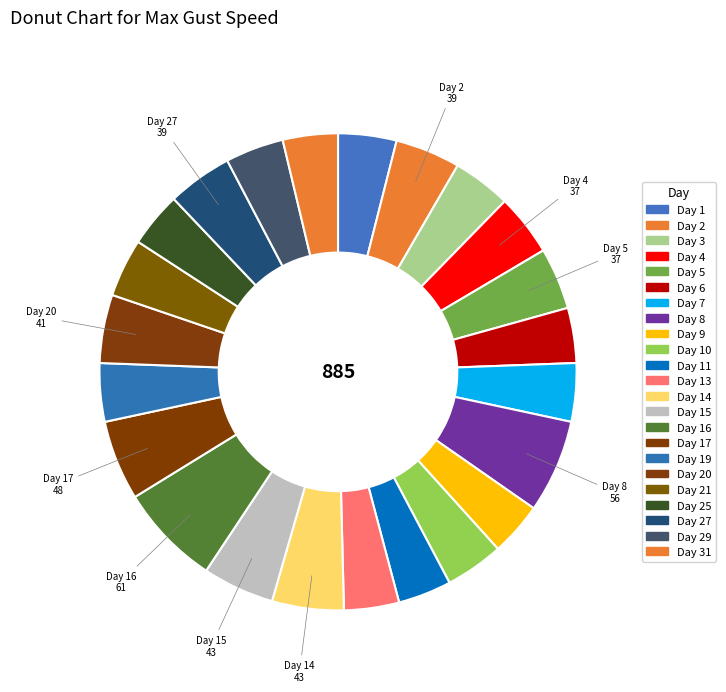

Does any single category account for the majority?

No